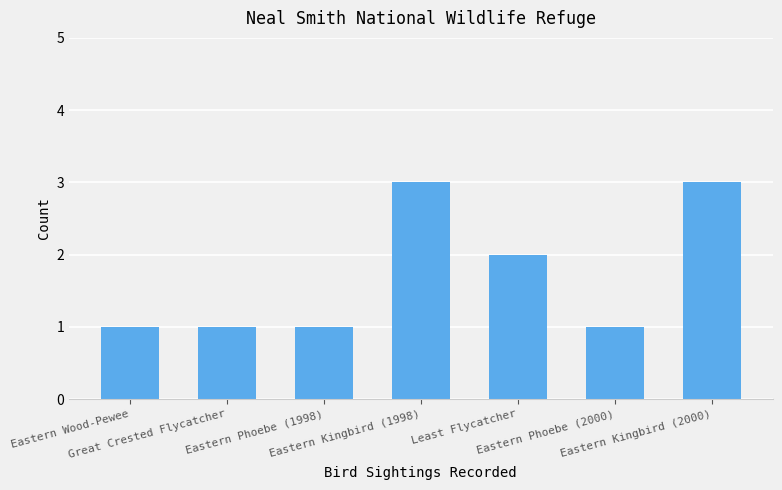

Count the values in the range 1 to 3.

7